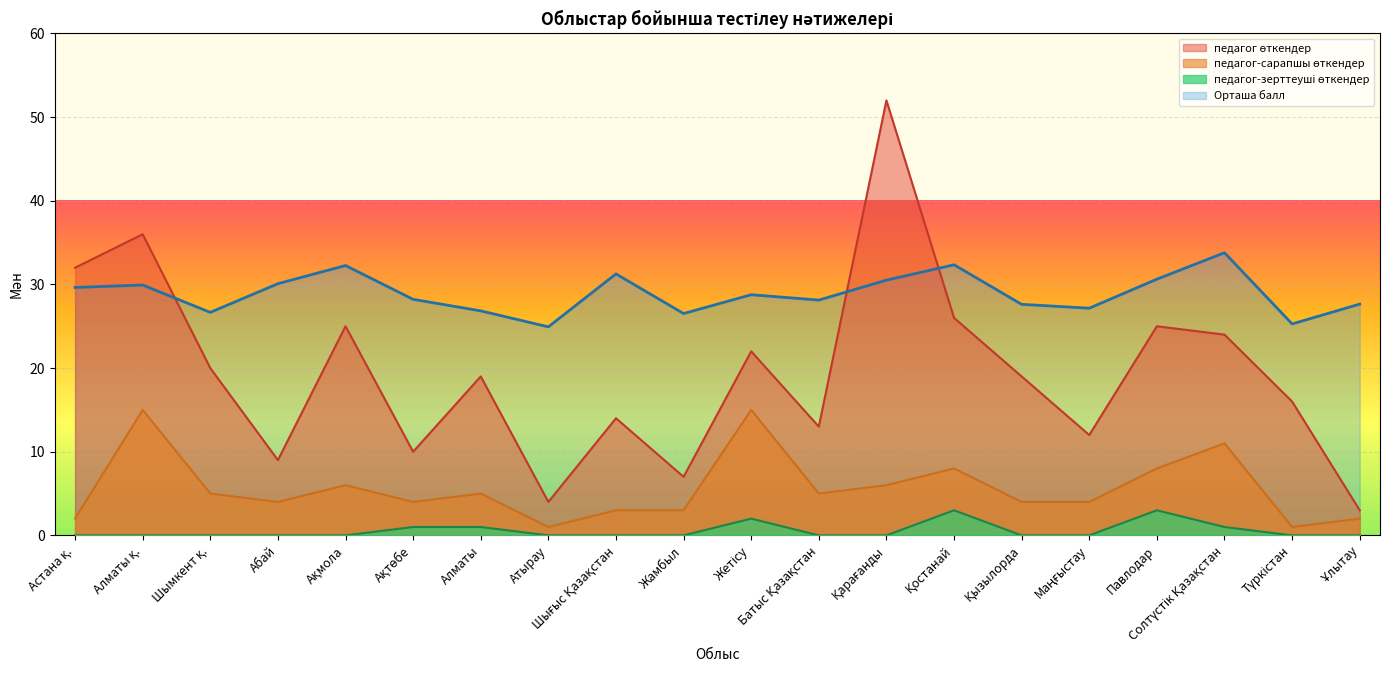

What is the spread (max minus min) of values at Қызылорда?

27.6